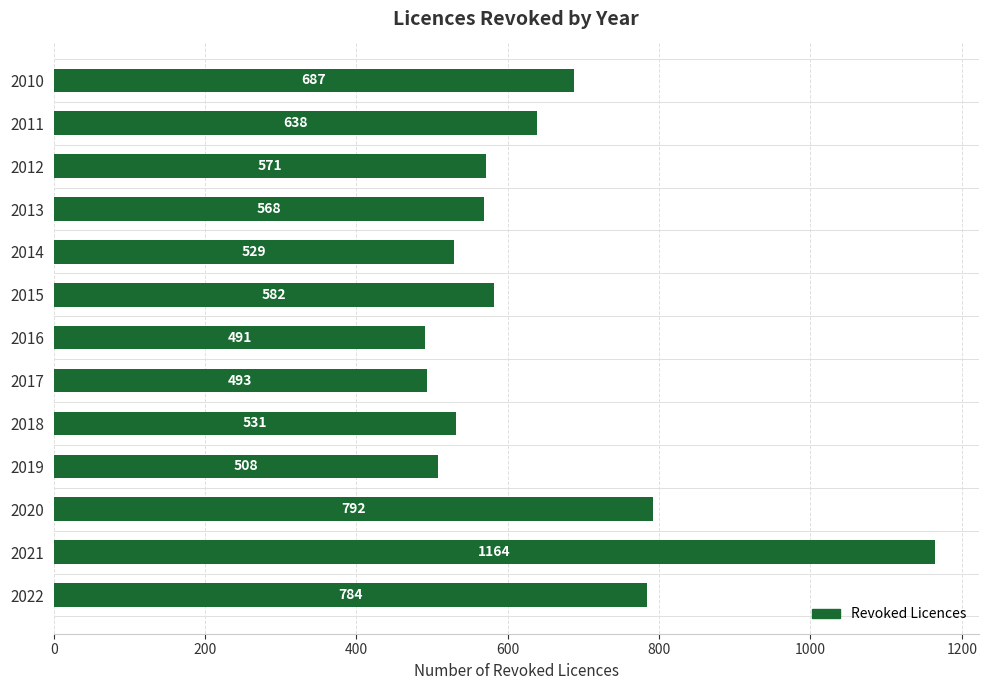

Are the bars horizontal?

Yes